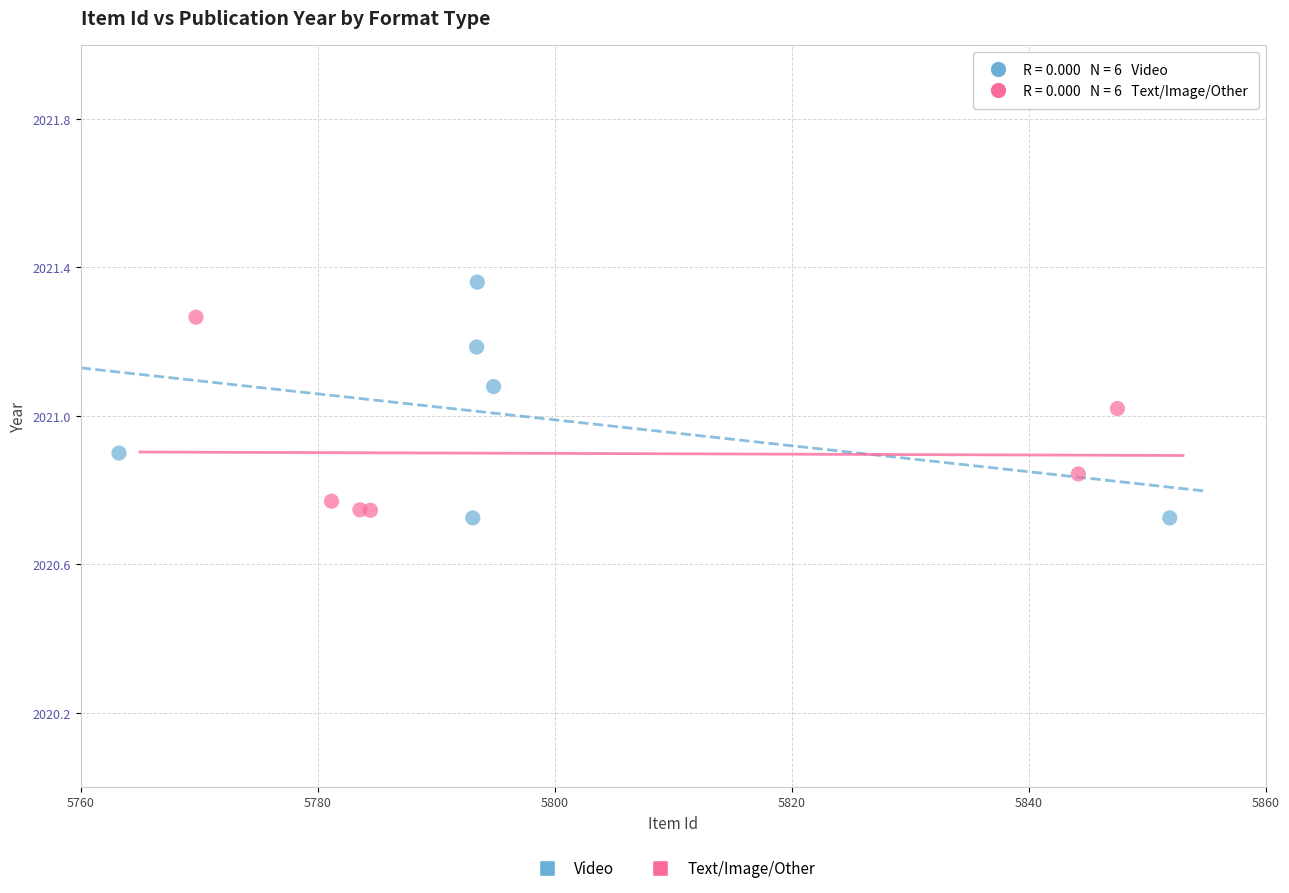

Which series contains the highest Y value?

Video